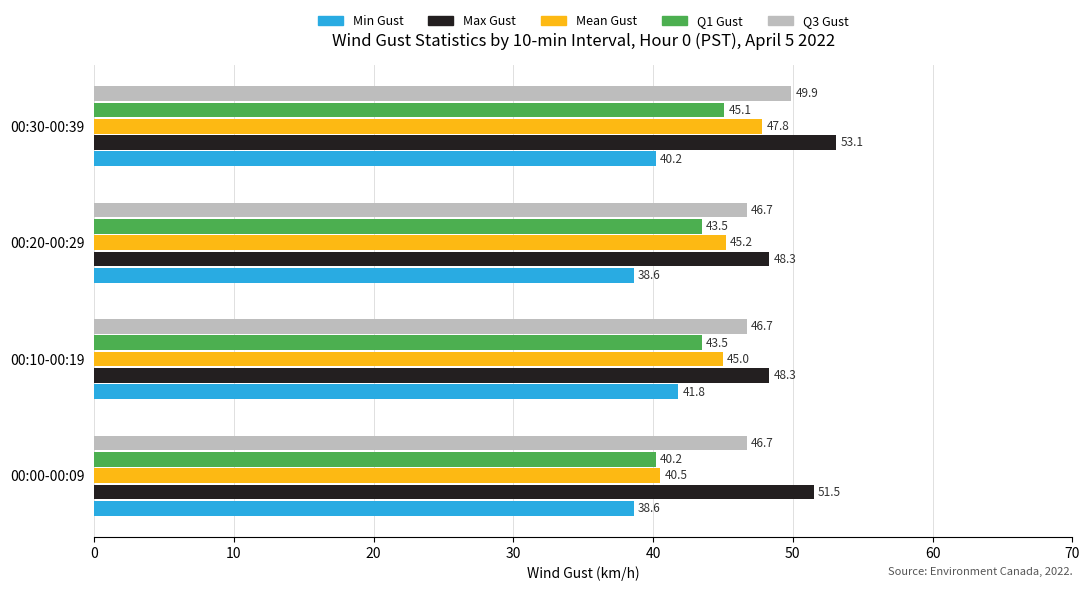

The Q1 Gust series shows 16.8 at 00:00-00:09. True or false?

False